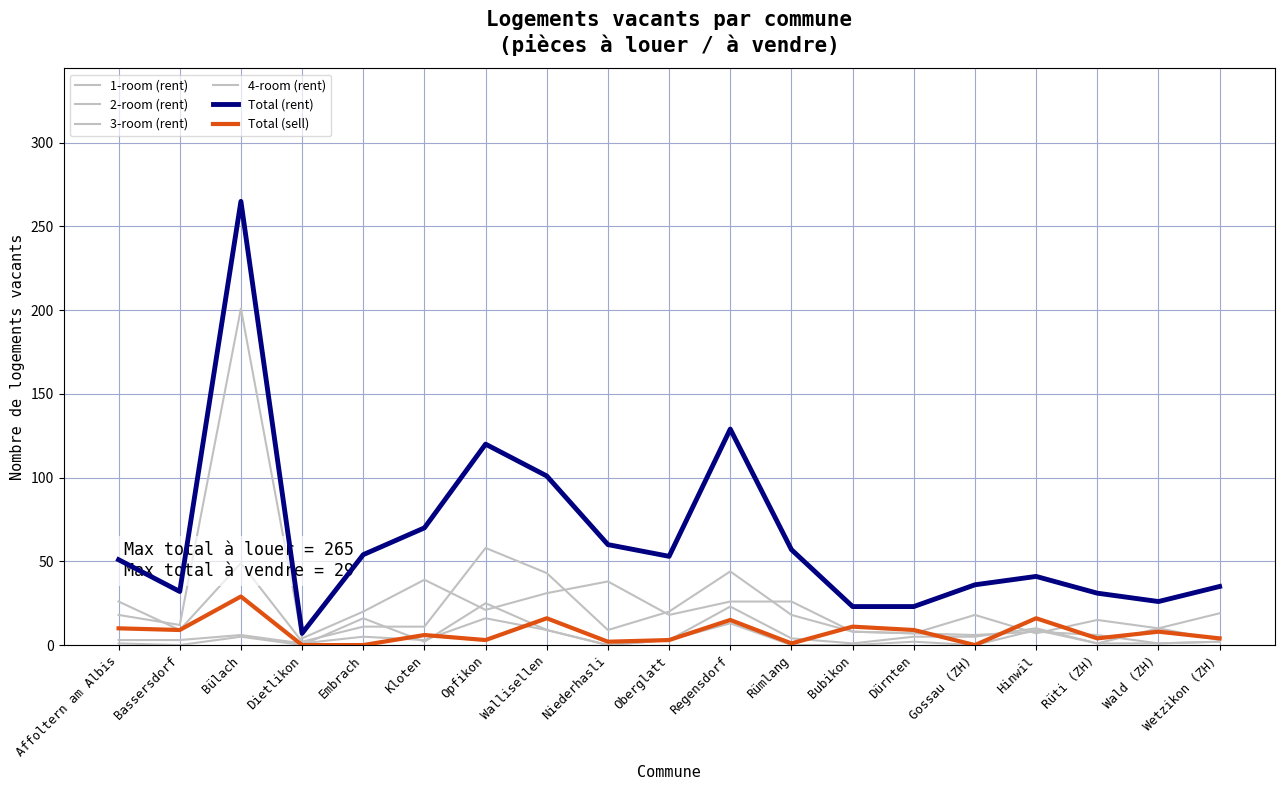

What is the sum of the 4-room (rent) values at Opfikon and Hinwil?

28